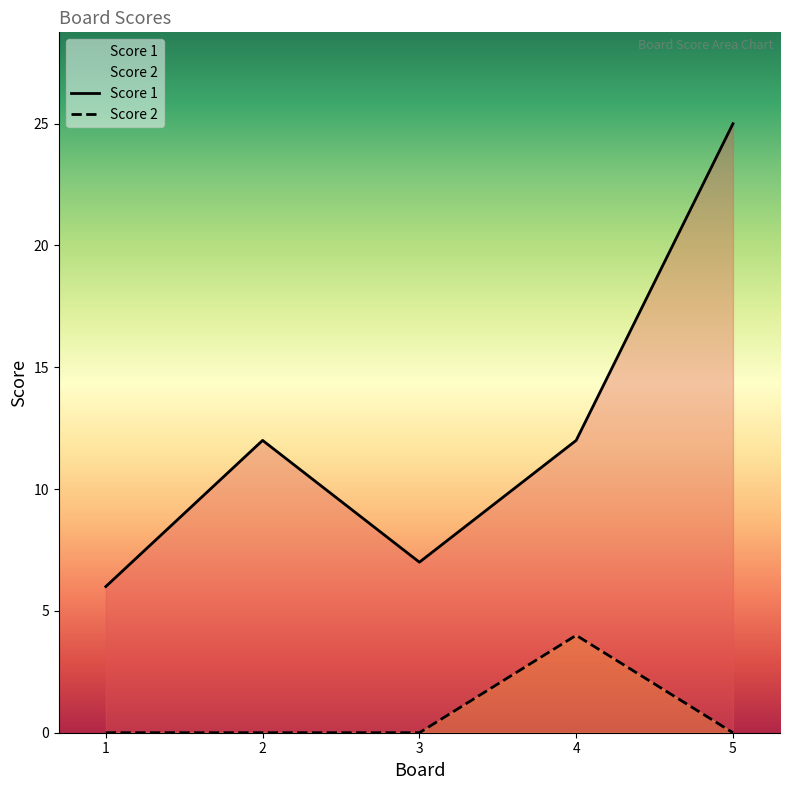

At which category is the sum across all series the highest?

5